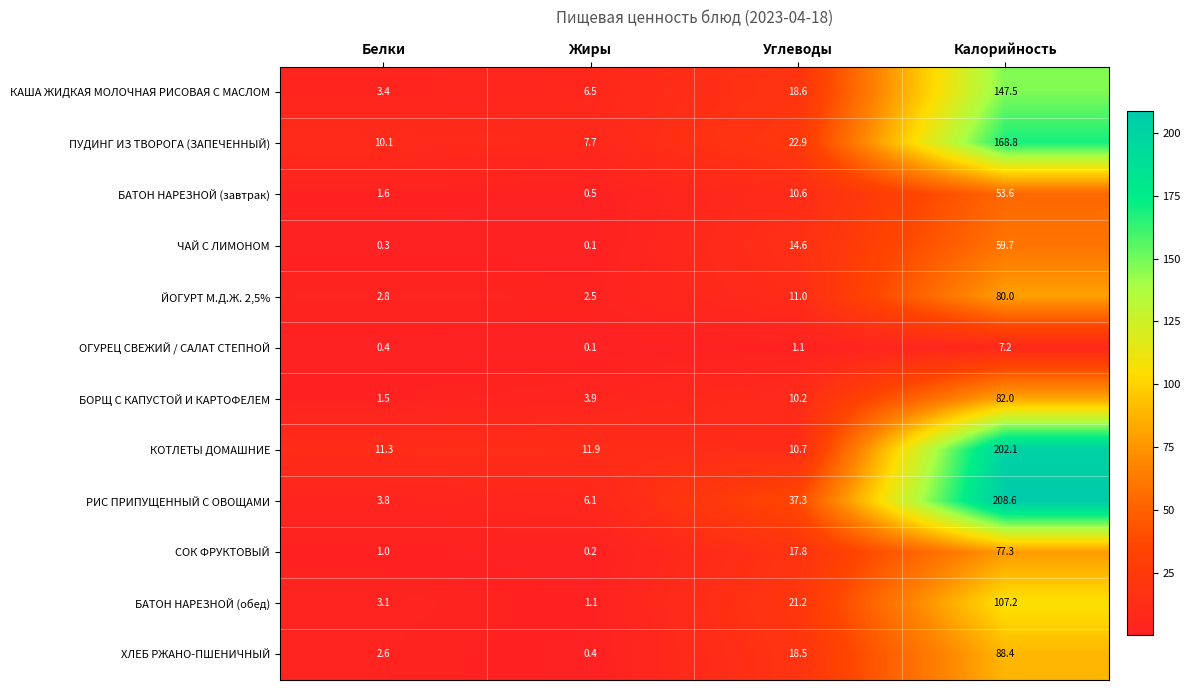

Which category has the lowest value across all series?

Жиры